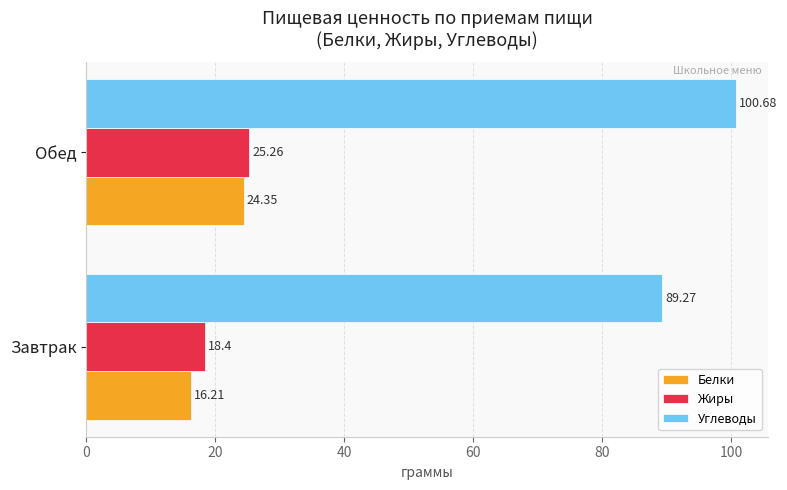

List the labels in order of Белки value, smallest first.

Завтрак, Обед